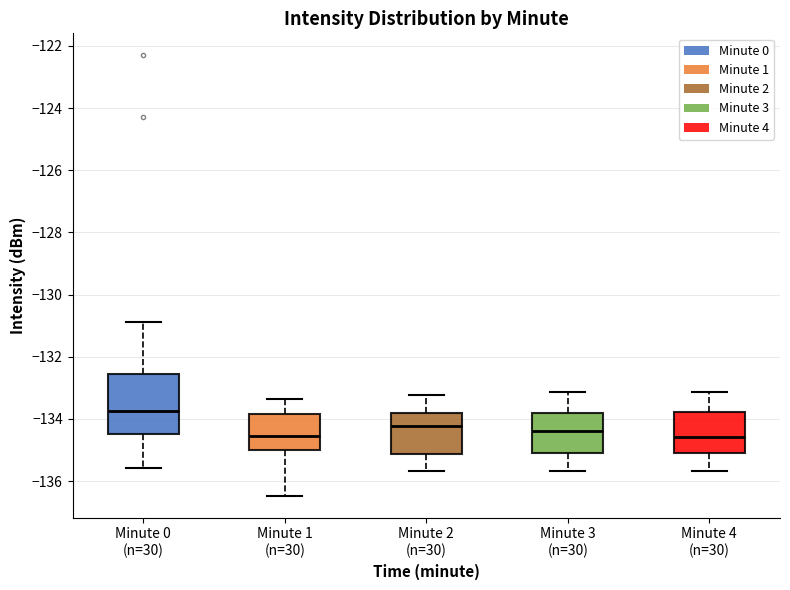

Comparing the boxes themselves (not the whiskers), which one is the tallest?

Minute 0 (n=30)